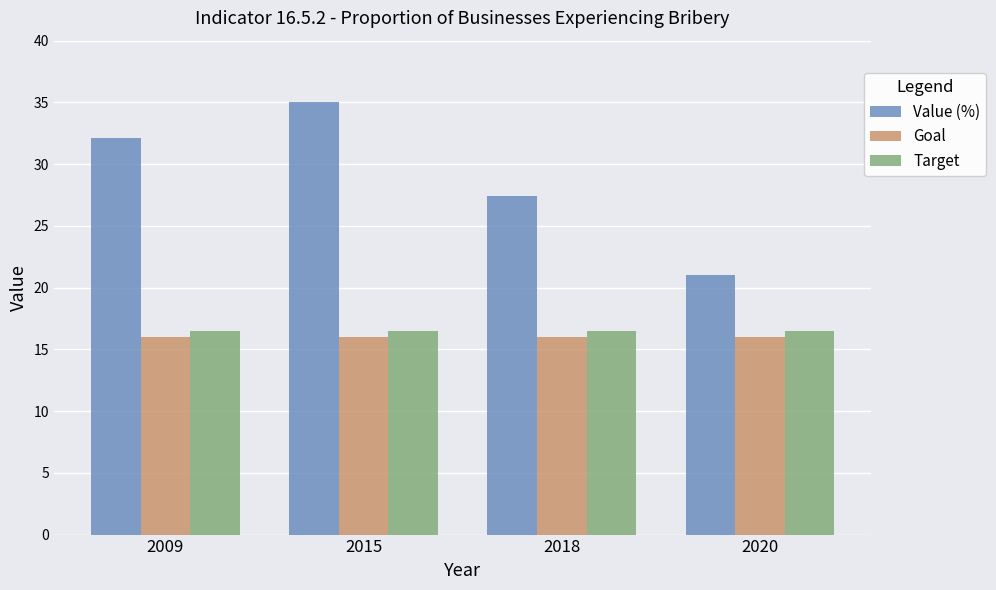

What value does the Value (%) series have at 2018?

27.4